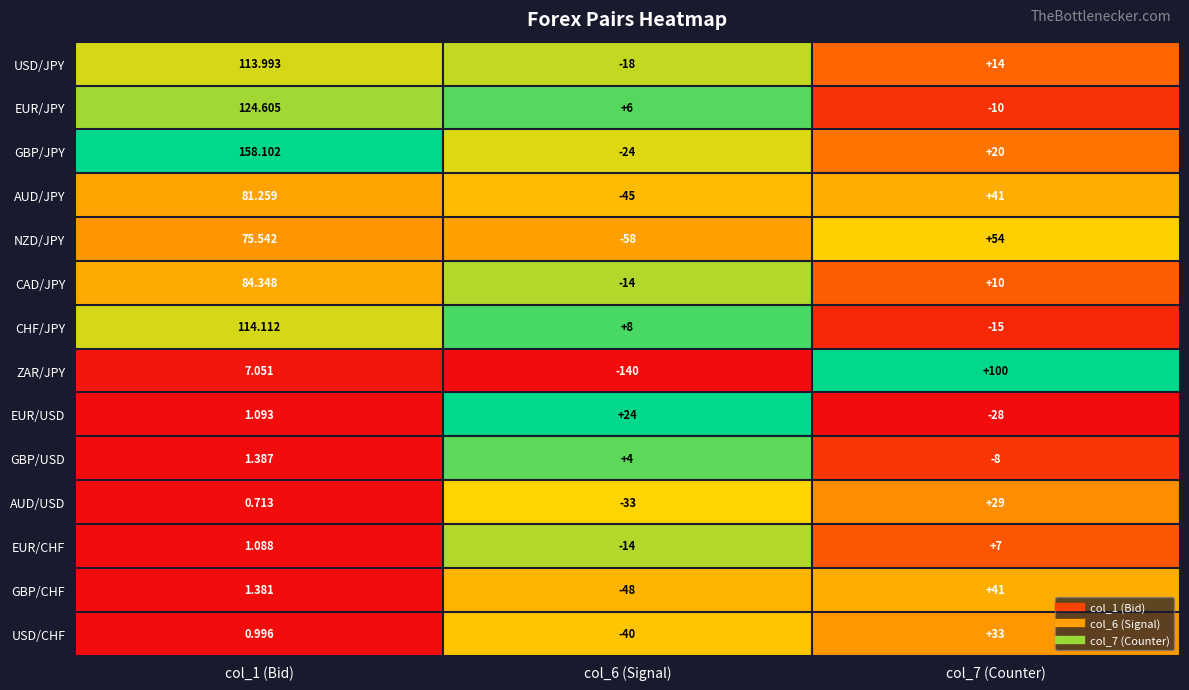

Between col_6 (Signal) and col_7 (Counter), which series saw the biggest shift?

ZAR/JPY